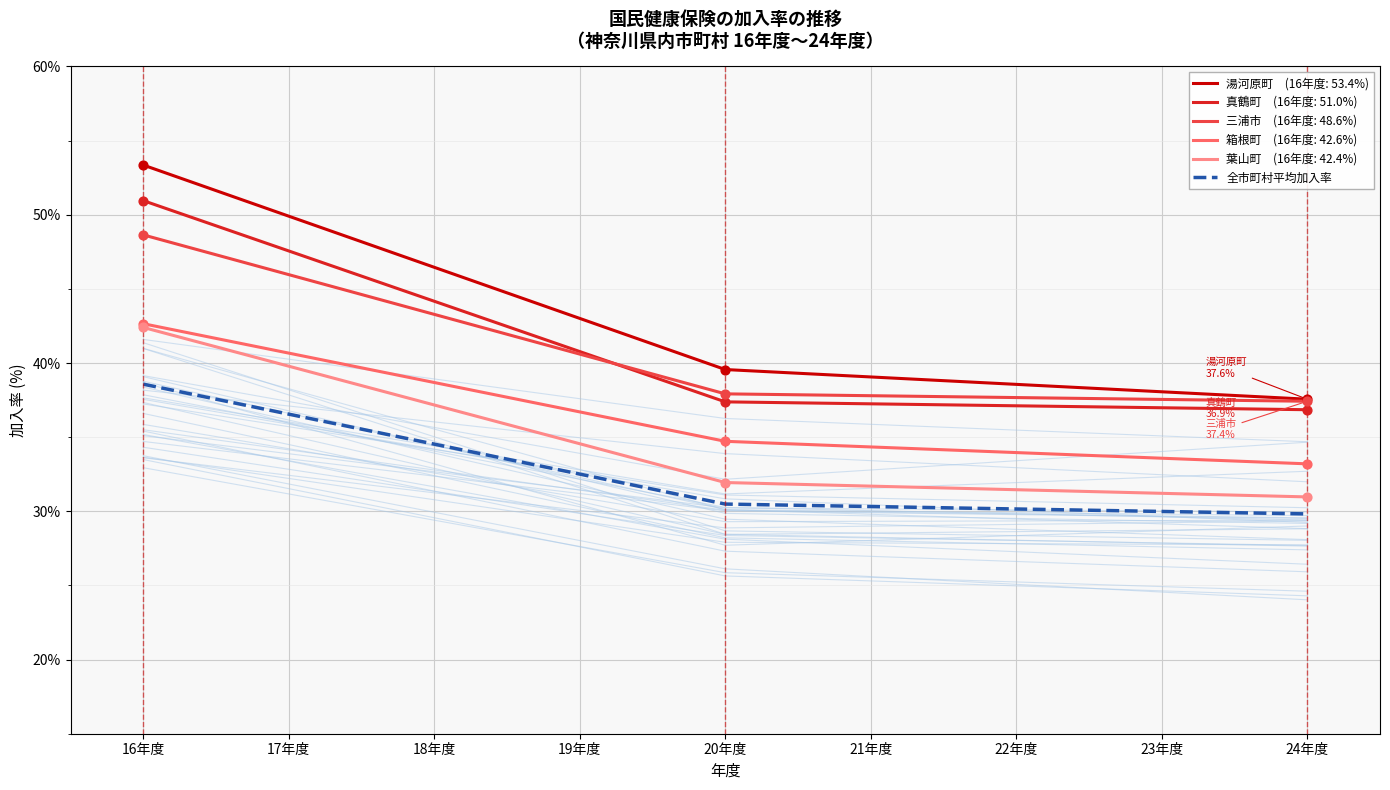

What is the change in value from 18年度 to 24年度?

-4.7